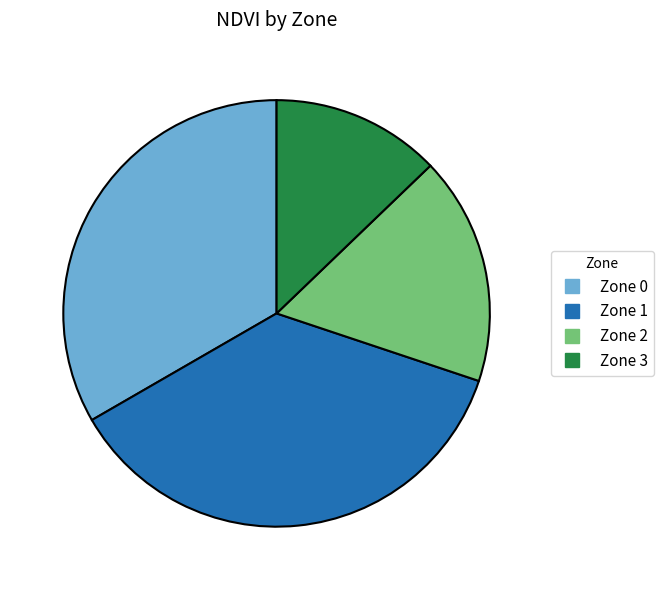

Is there a majority slice in this chart?

No